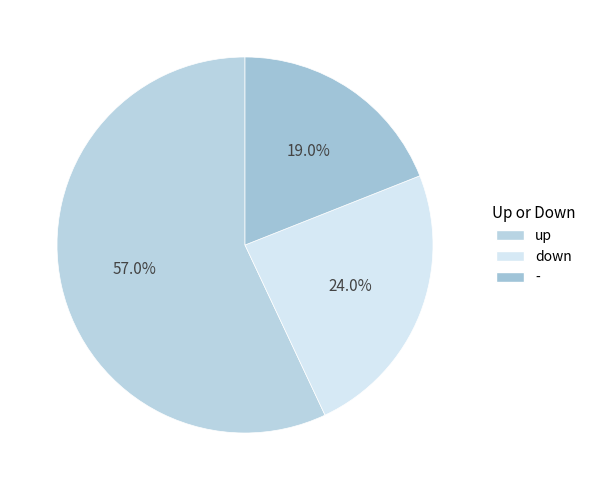

Count the number of slices in the pie.

3